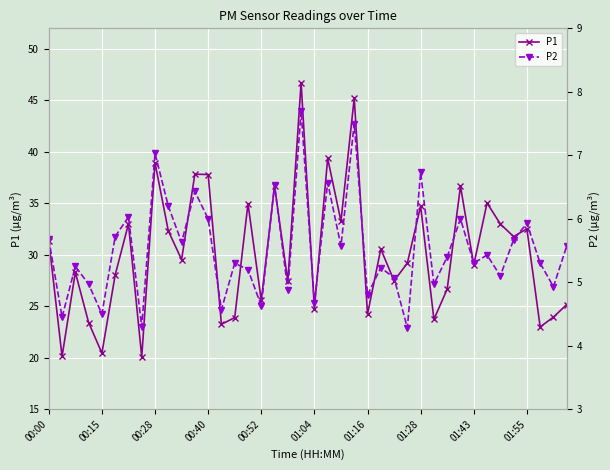

List the series in order of their peak value, highest first.

P1, P2